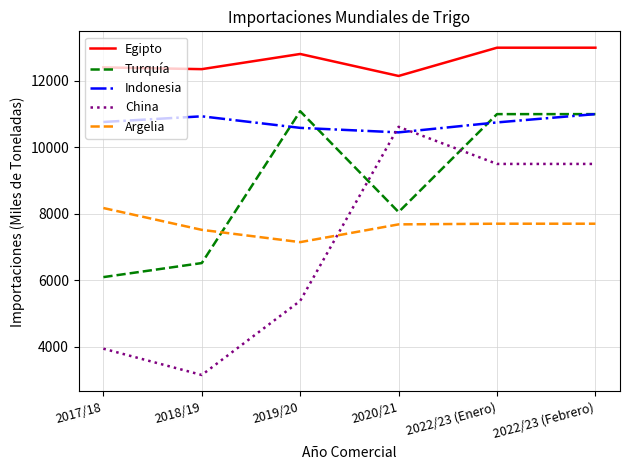

True or false: China and Egipto intersect in this chart.

False